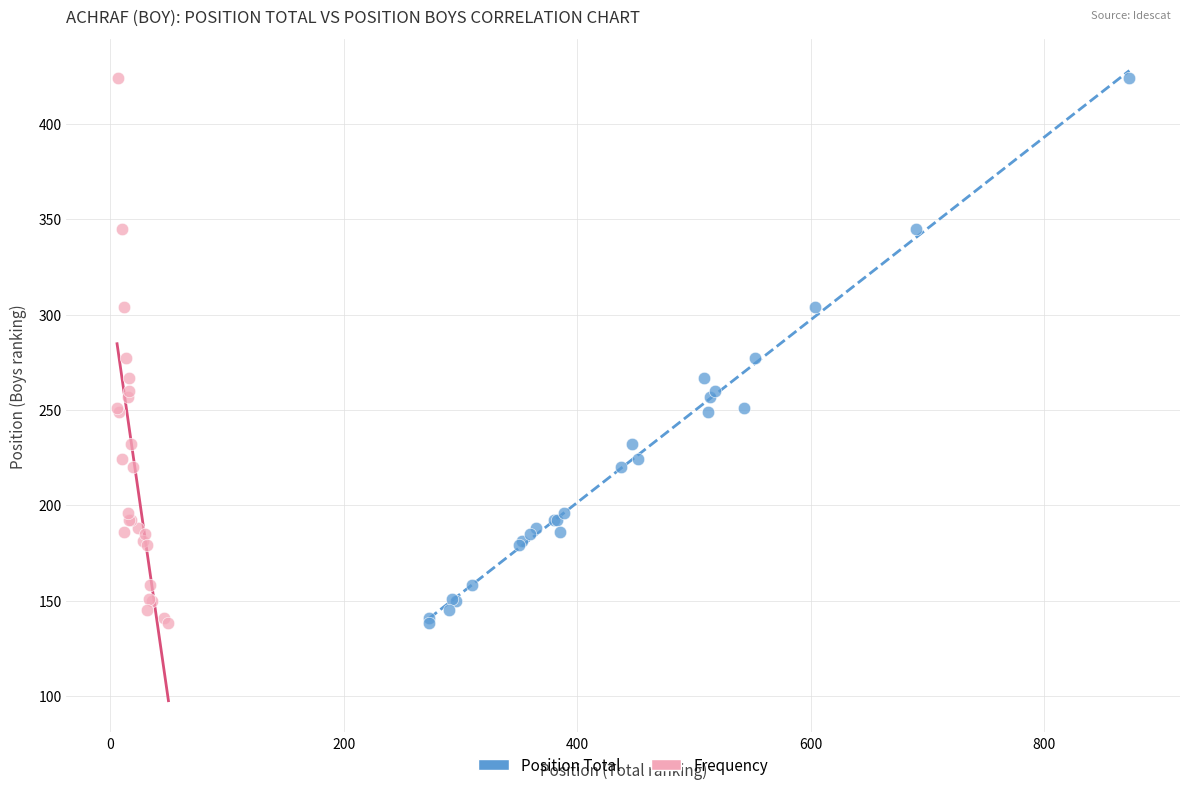

What are all the series names shown in the legend?

Position Total, Frequency